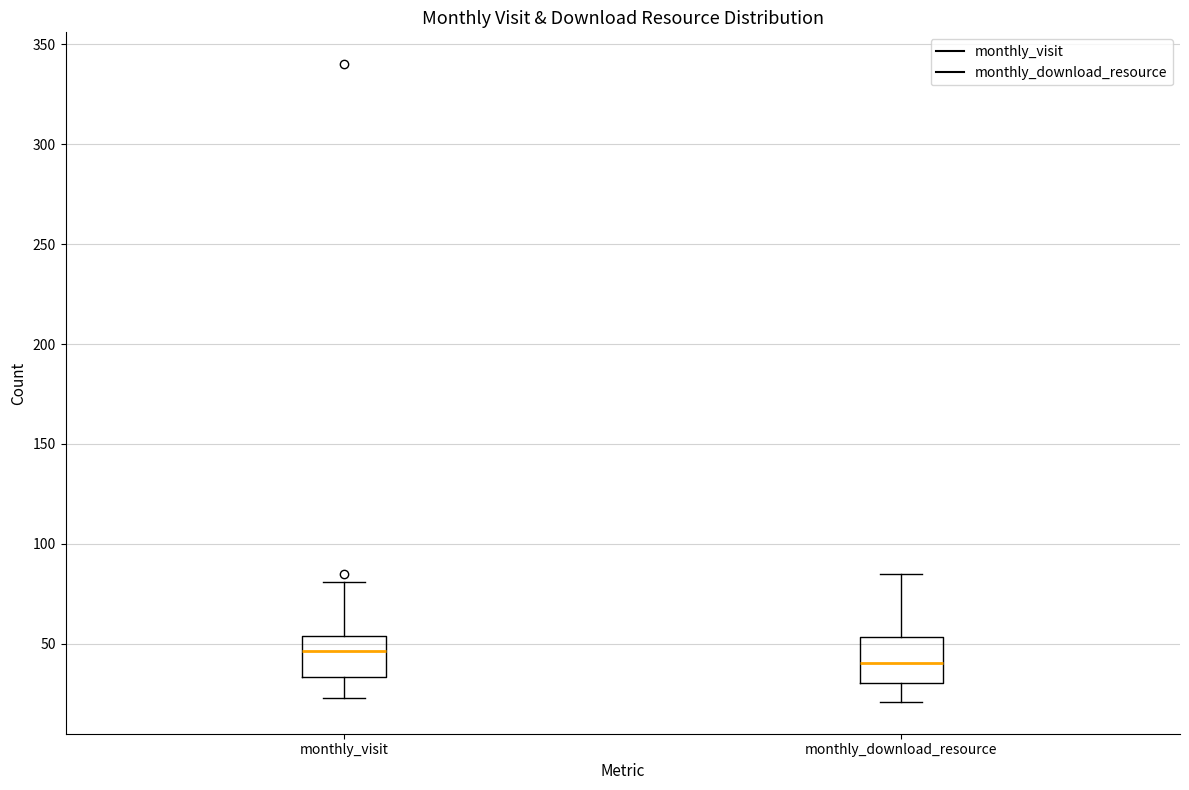

Which box's median line is the highest?

monthly_visit